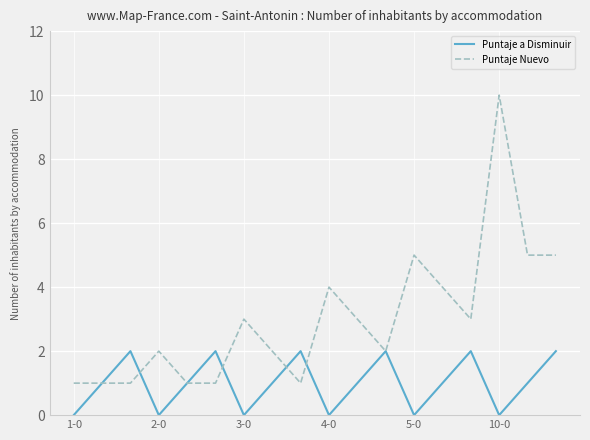

List the series in order of their overall mean, highest first.

Puntaje Nuevo, Puntaje a Disminuir